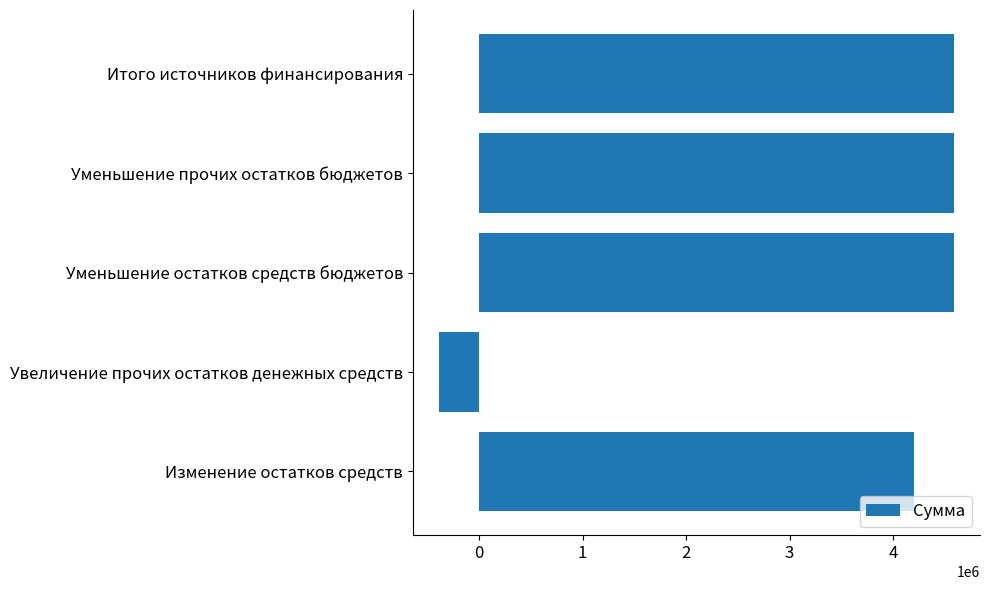

What is the maximum value shown in the chart?

4592013.7